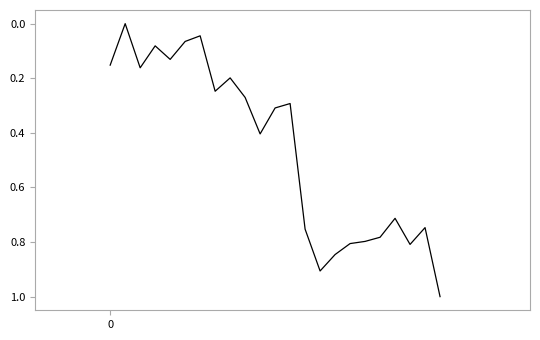

What is the maximum value shown in the chart?

1.0